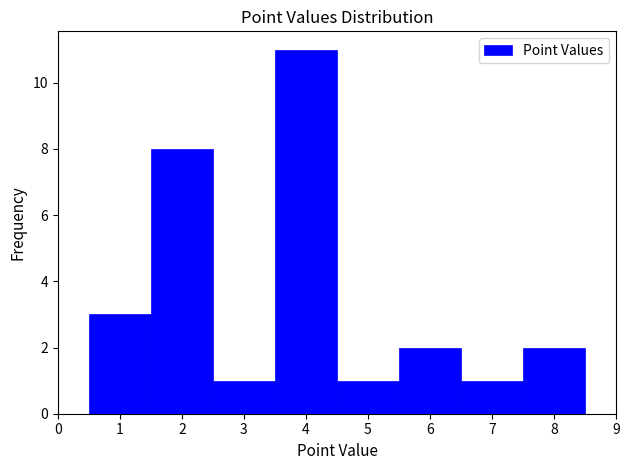

Reading left to right, list every bar in this chart as the range it spans on the x-axis followed by its height. The values are not printed on the chart, so give them approximately, as read against the axis.

0.5 to 1.5: 3
1.5 to 2.5: 8
2.5 to 3.5: 1
3.5 to 4.5: 11
4.5 to 5.5: 1
5.5 to 6.5: 2
6.5 to 7.5: 1
7.5 to 8.5: 2